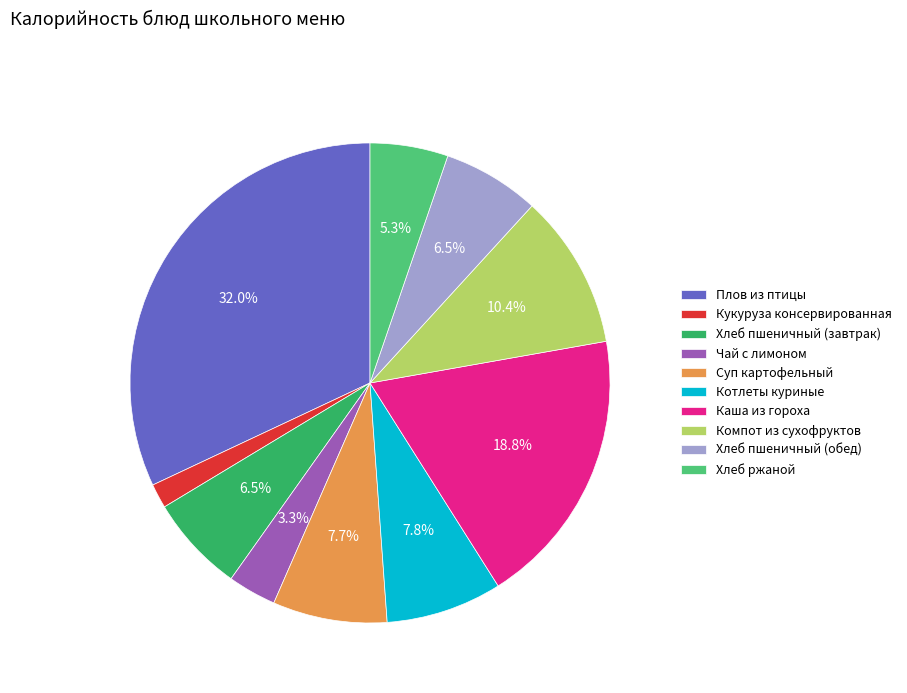

To the nearest percent, what is the combined percentage of Каша из гороха and Компот из сухофруктов?

29%